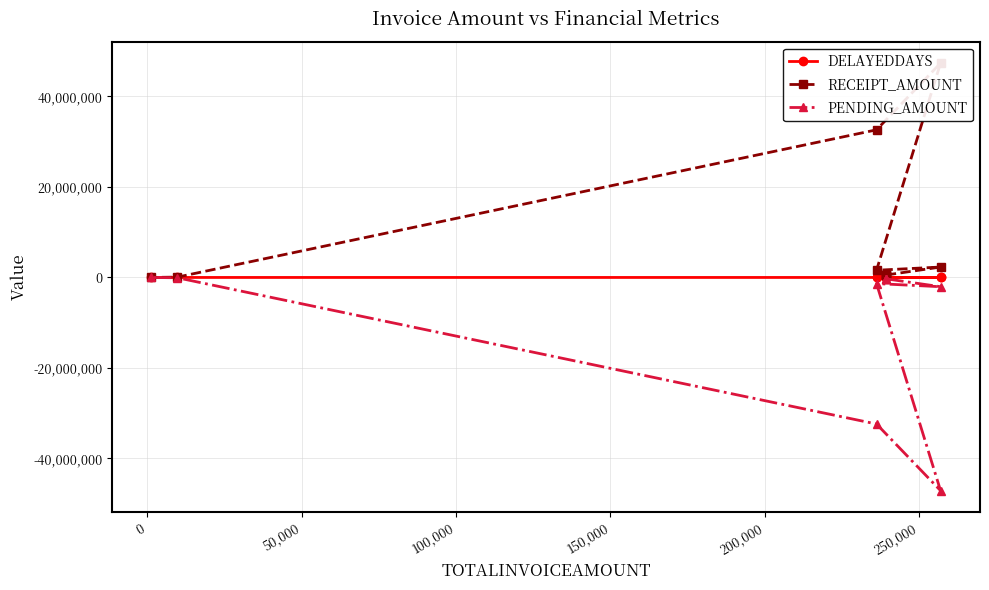

Is it true that DELAYEDDAYS equals 67 at 300,000?

False